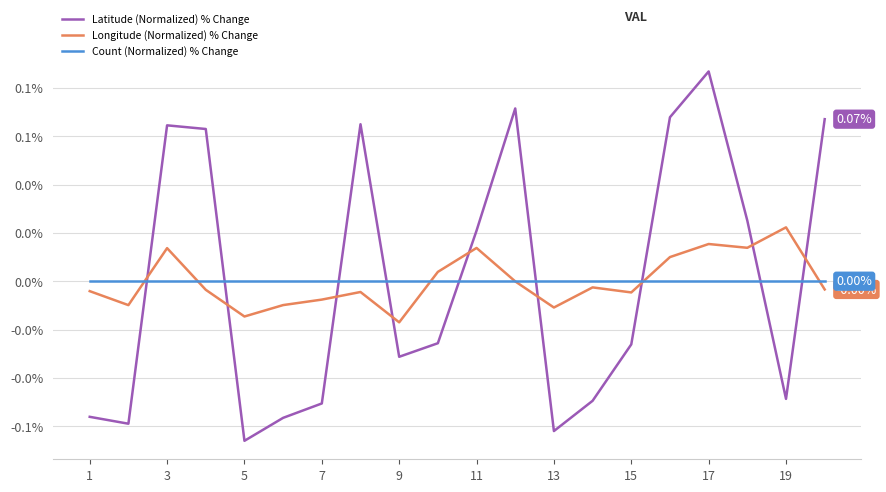

Which series ends up on top after the final intersection of Latitude (Normalized) % Change and Count (Normalized) % Change?

Latitude (Normalized) % Change